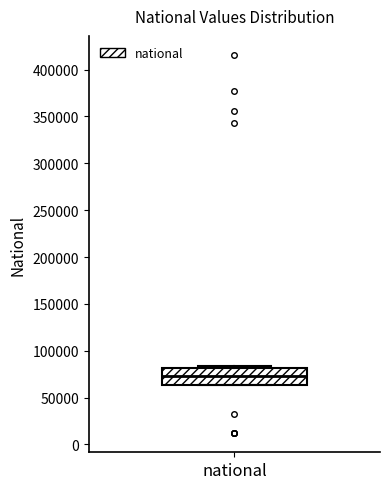

Transcribe this box plot: give where the median line is, the range the box spans, and where the two whiskers end, as read against the y-axis. The values are not printed on the chart, so give them approximately, as read against the axis.

median 75000, box 65000 to 80000, whiskers 65000 to 85000